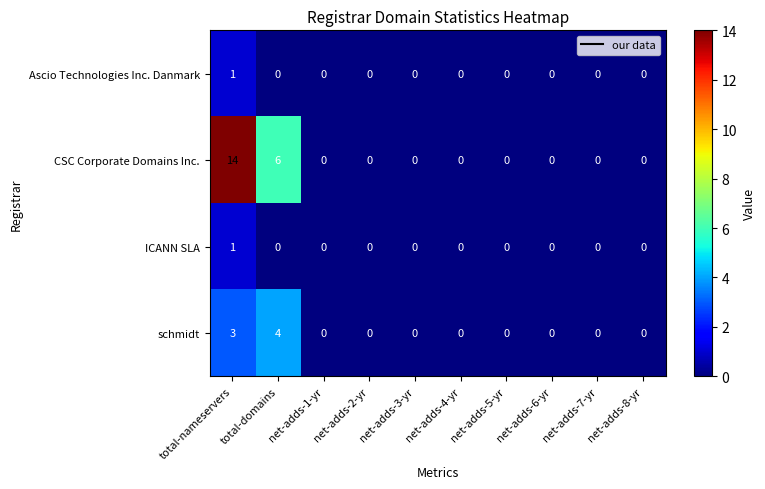

Count the number of categories in the chart.

10